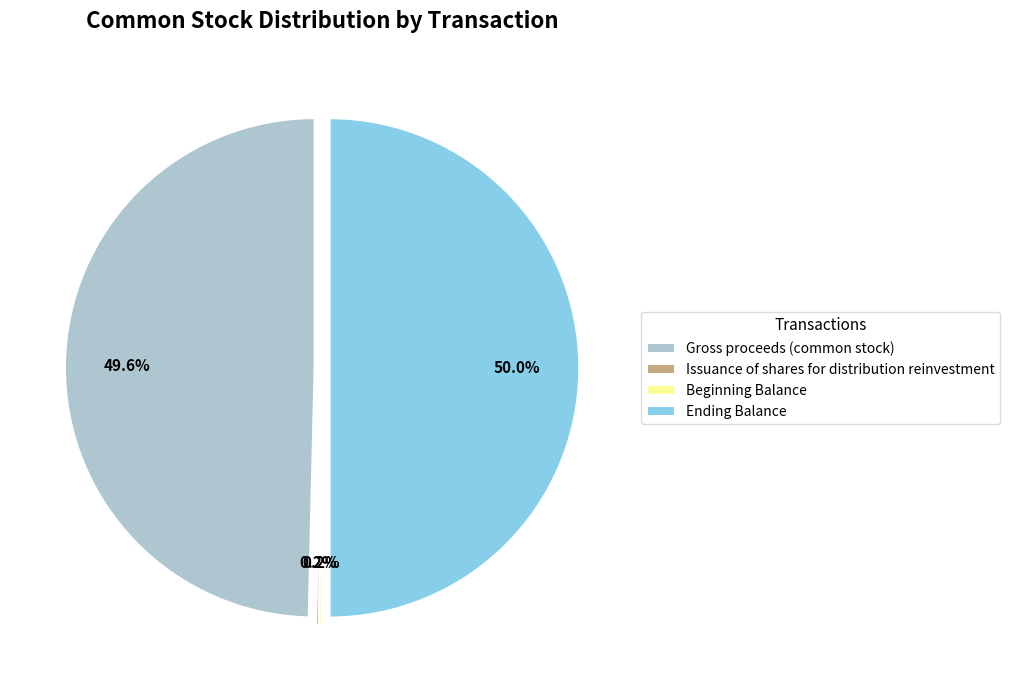

To the nearest percent, what is the difference between the largest and smallest slice percentages?

50%